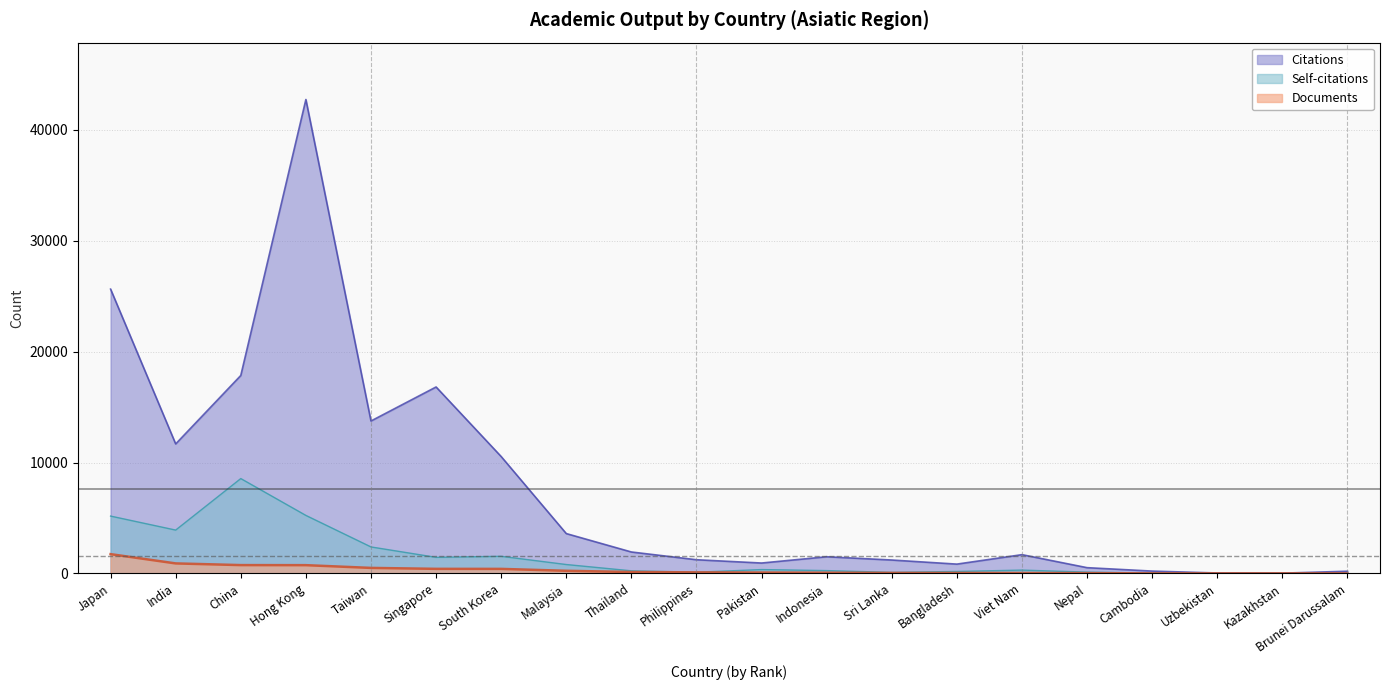

At which category is the sum across all series the highest?

Hong Kong